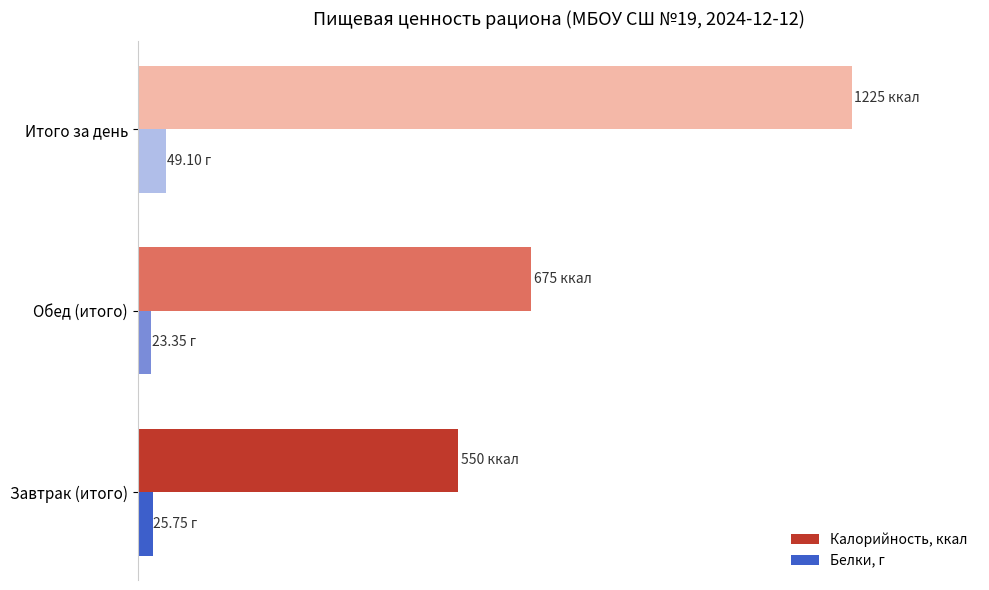

What is the minimum value for Калорийность, ккал?

550.0